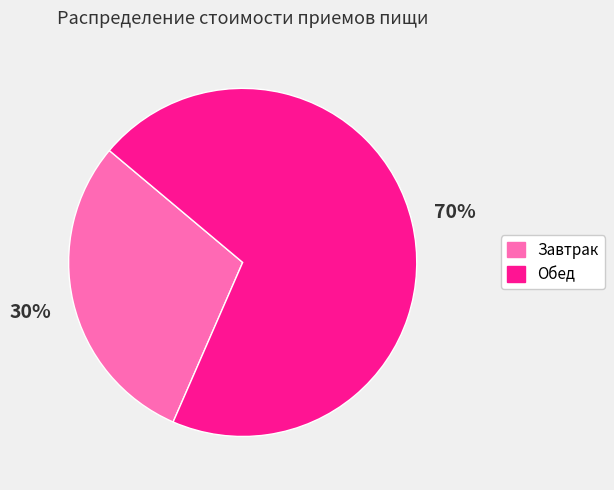

Do Обед and Завтрак together represent more than half of the pie?

Yes